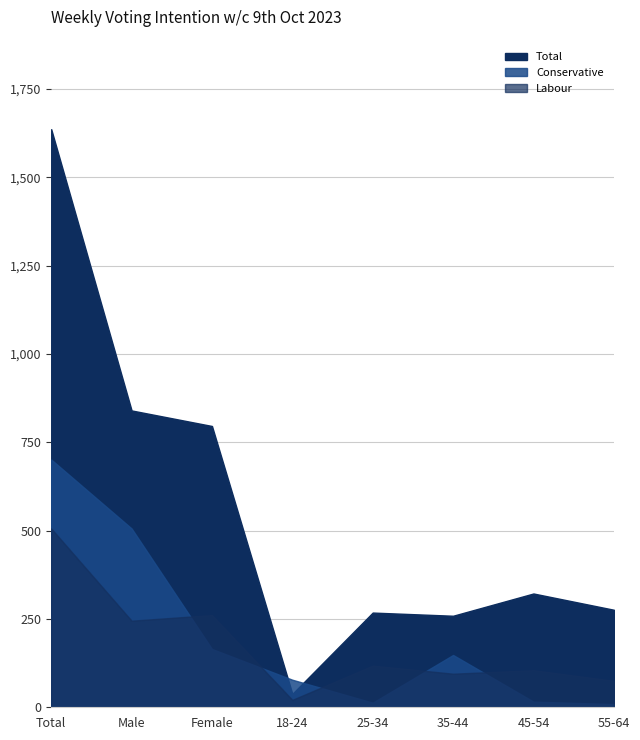

How many values in the Conservative series exceed 148?

3